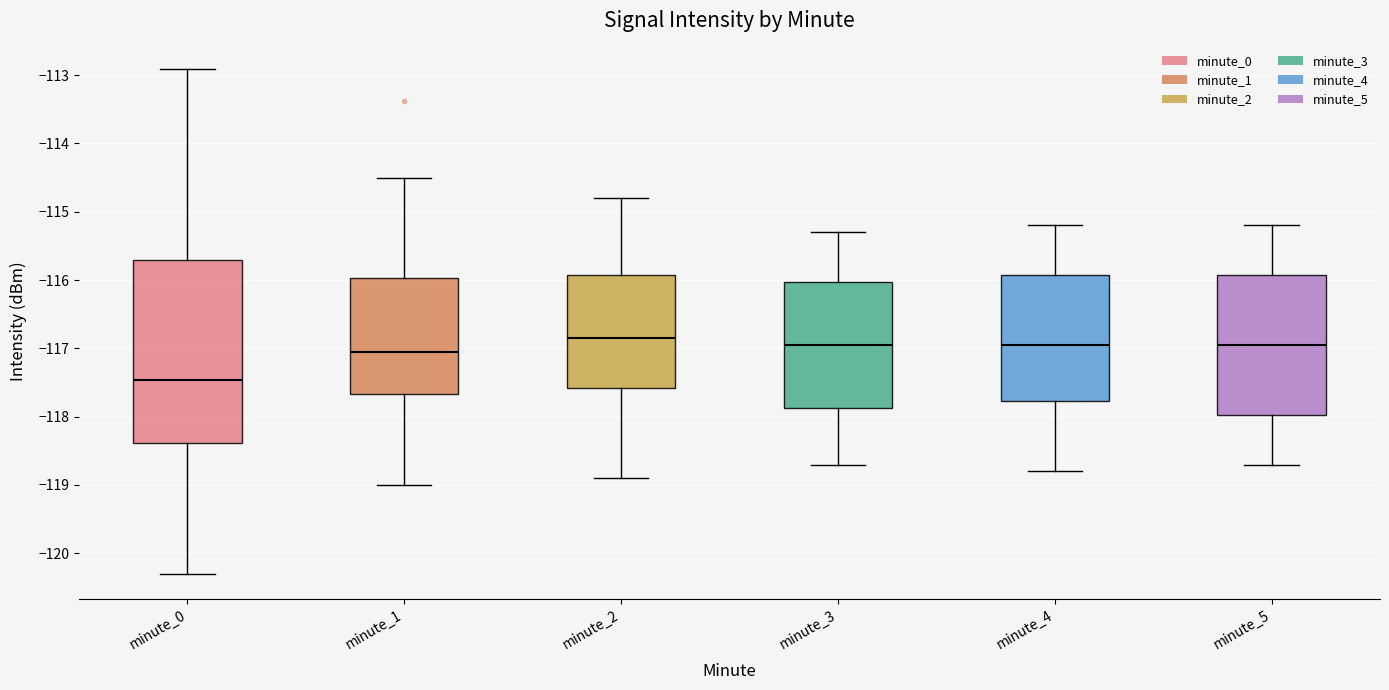

Which box has the lowest median line?

minute_0